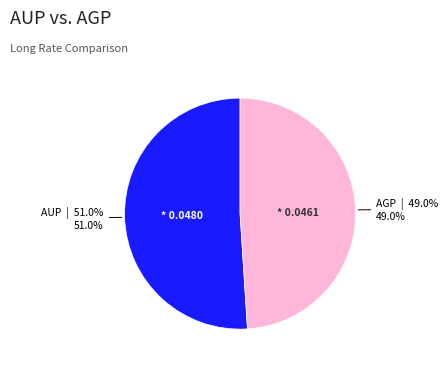

True or false: AUP accounts for 51% of the total.

True